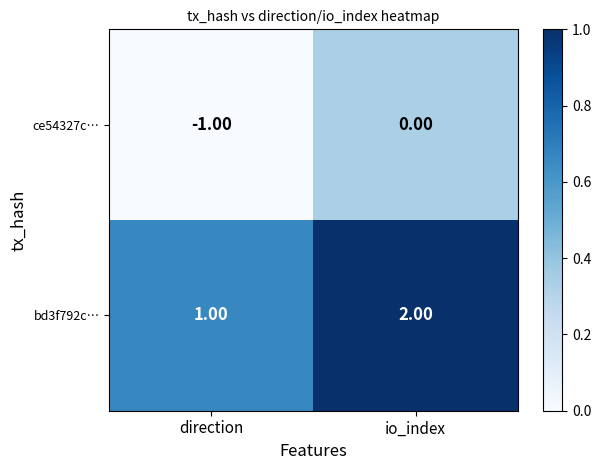

What is the sum of all bd3f792c… values?

3